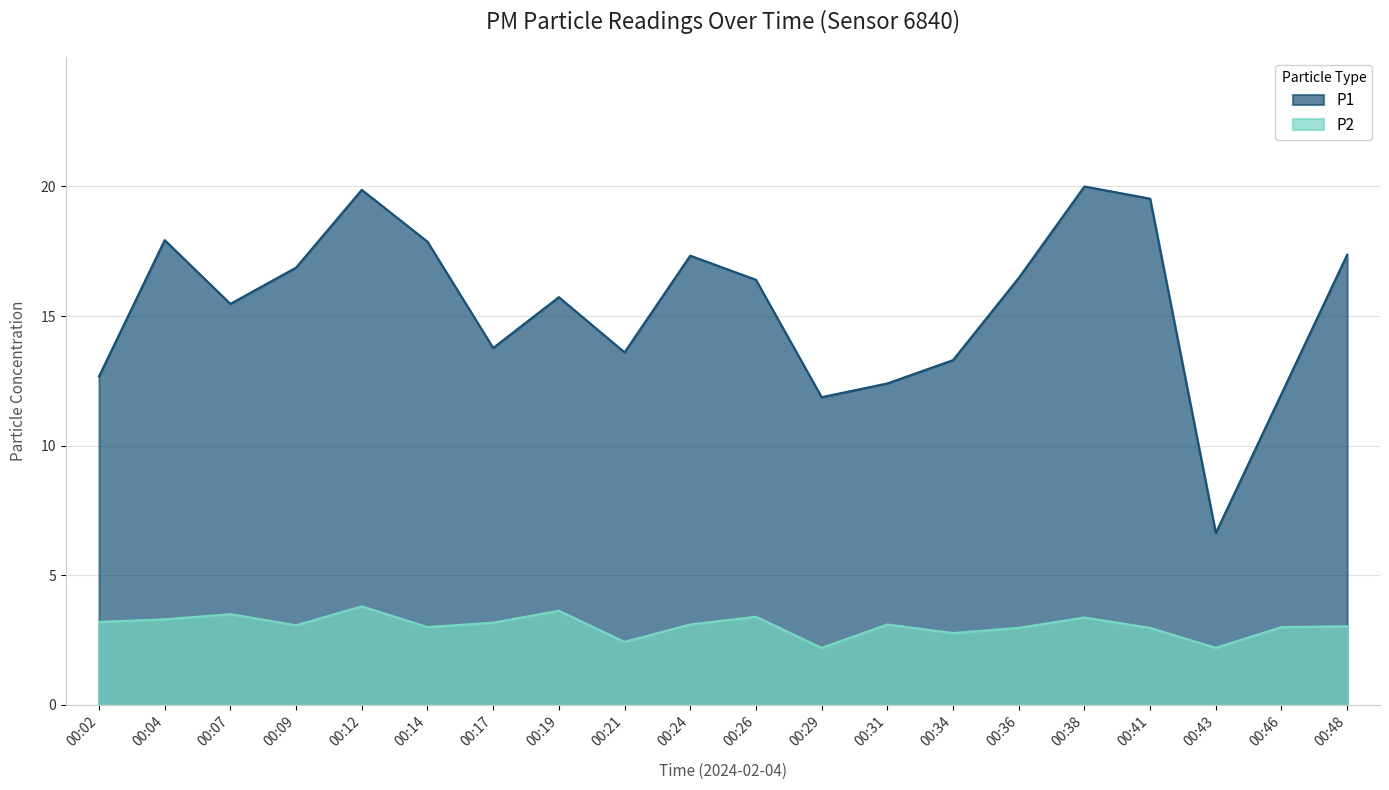

Between 00:17 and 00:46, which series saw the biggest shift?

P1